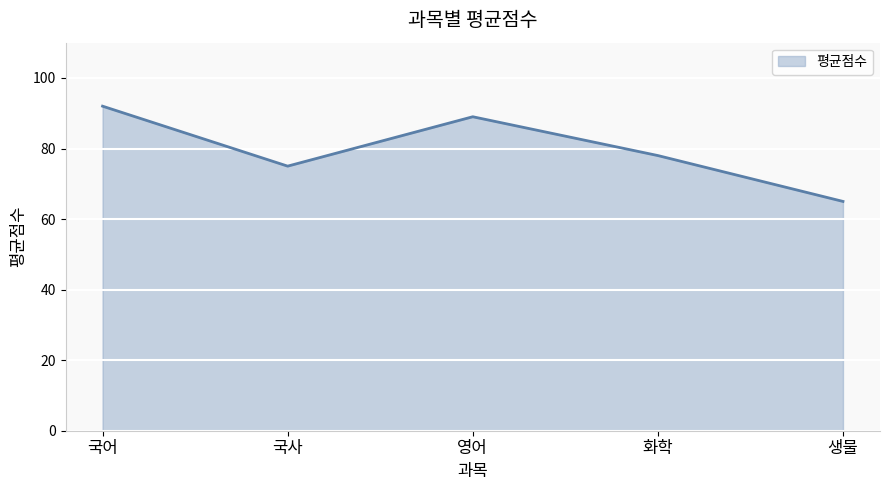

True or false: the data has more than 2 interior local peaks.

False